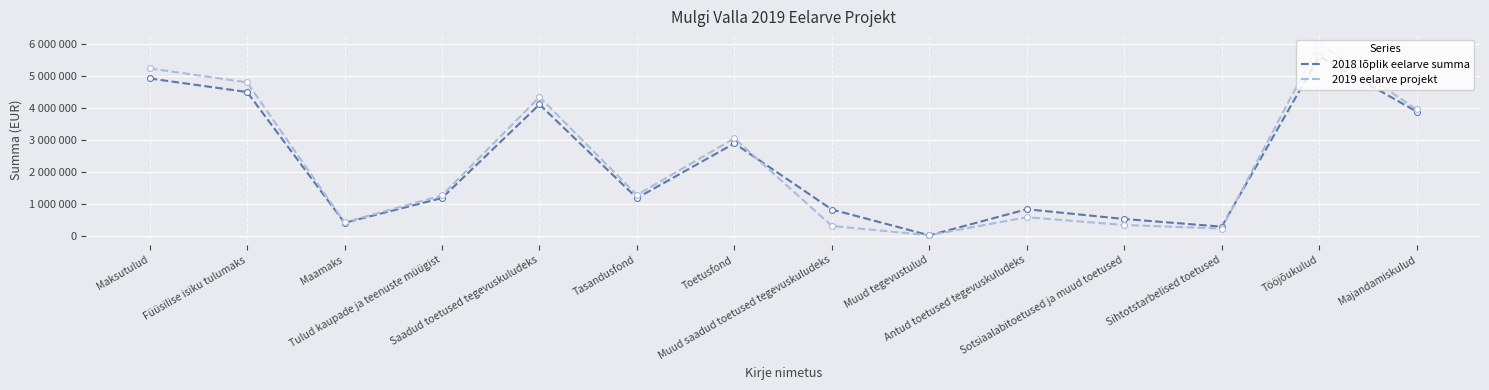

What are all the series names shown in the legend?

2018 lõplik eelarve summa, 2019 eelarve projekt